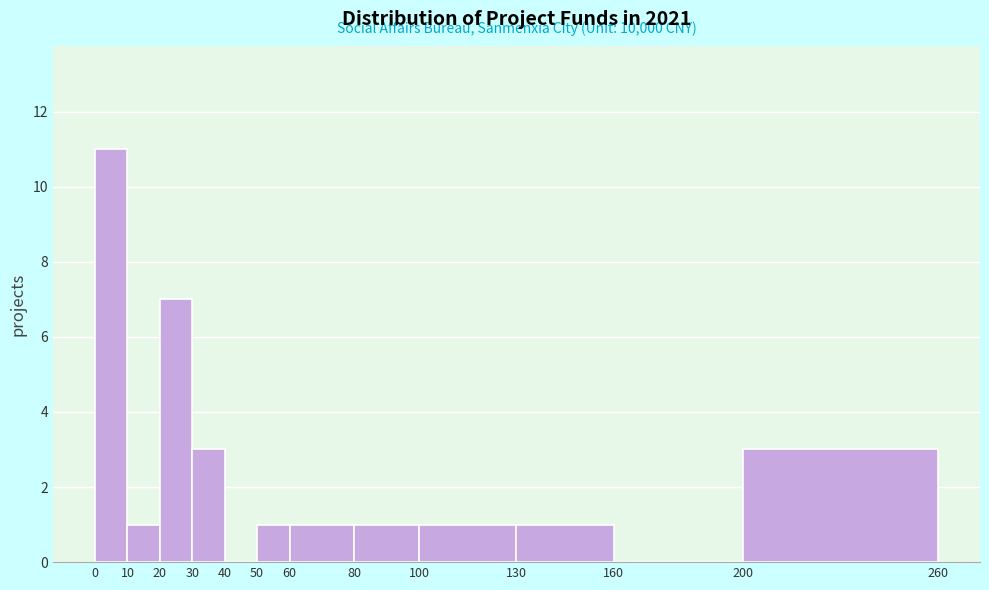

Over which range of the x-axis is the bar tallest?

0 to 10